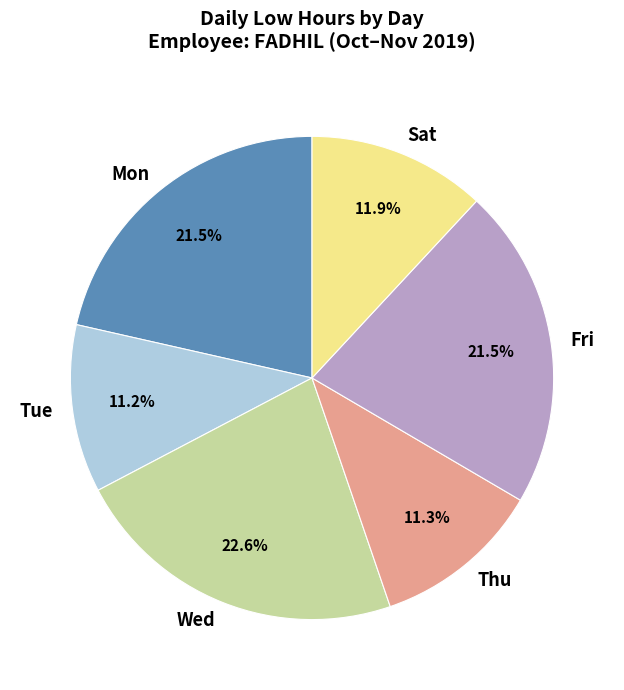

What is the total percentage of Mon and Fri?

43.0%